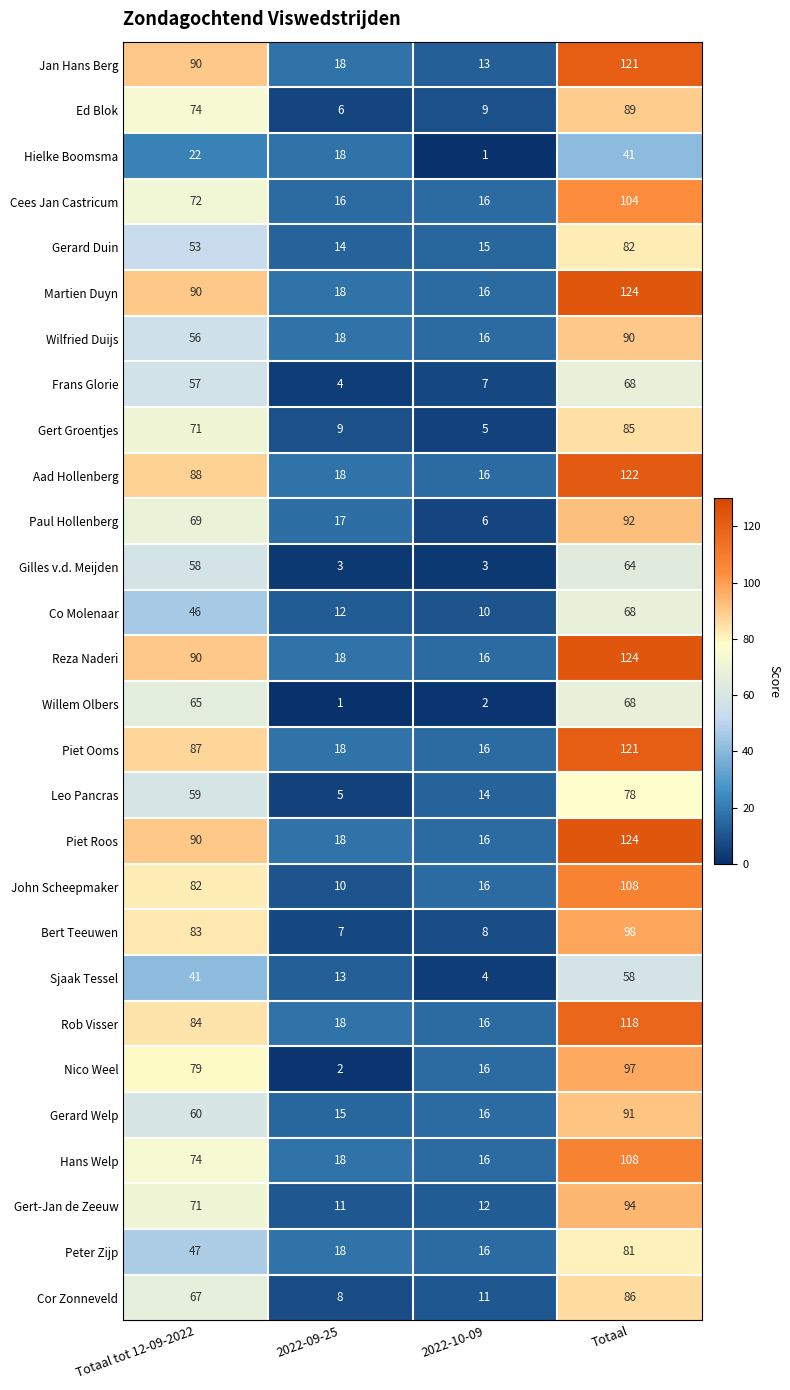

What is the total value across all series at Totaal tot 12-09-2022?

1925